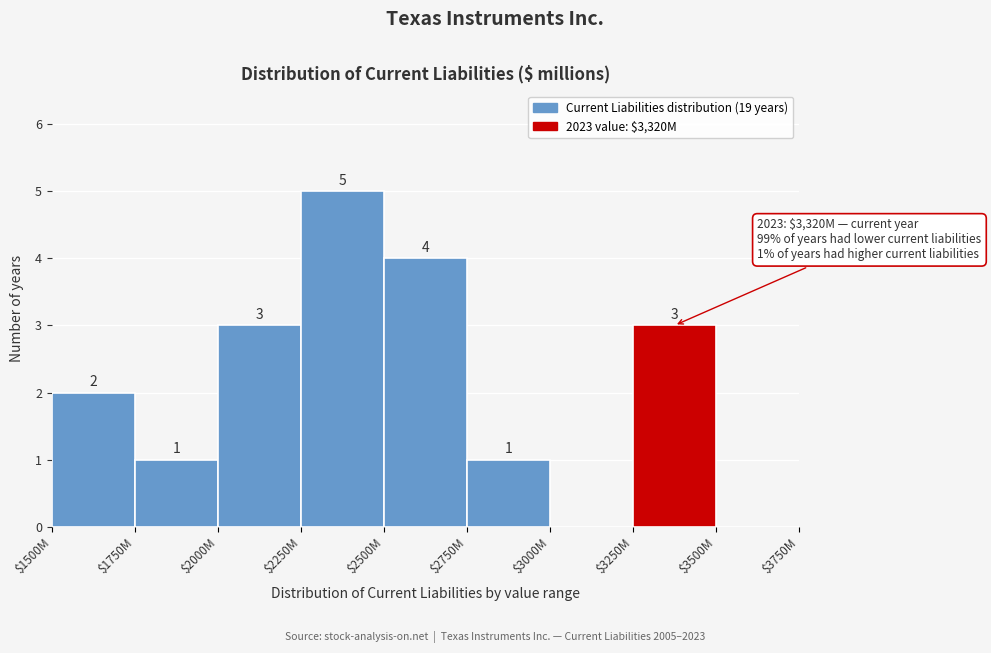

What is the sum of all values?

19